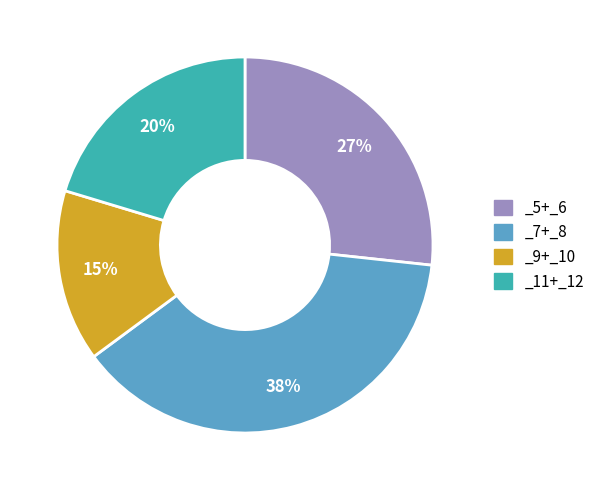

True or false: _7+_8 accounts for 38% of the total.

True